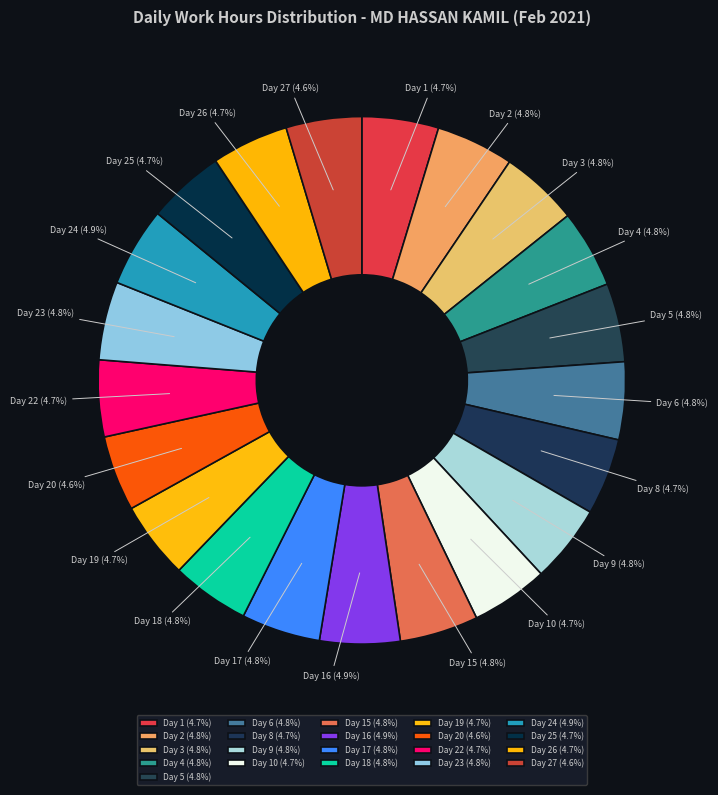

Approximately how many times larger is the value at Day 20 compared to Day 15?

1.0